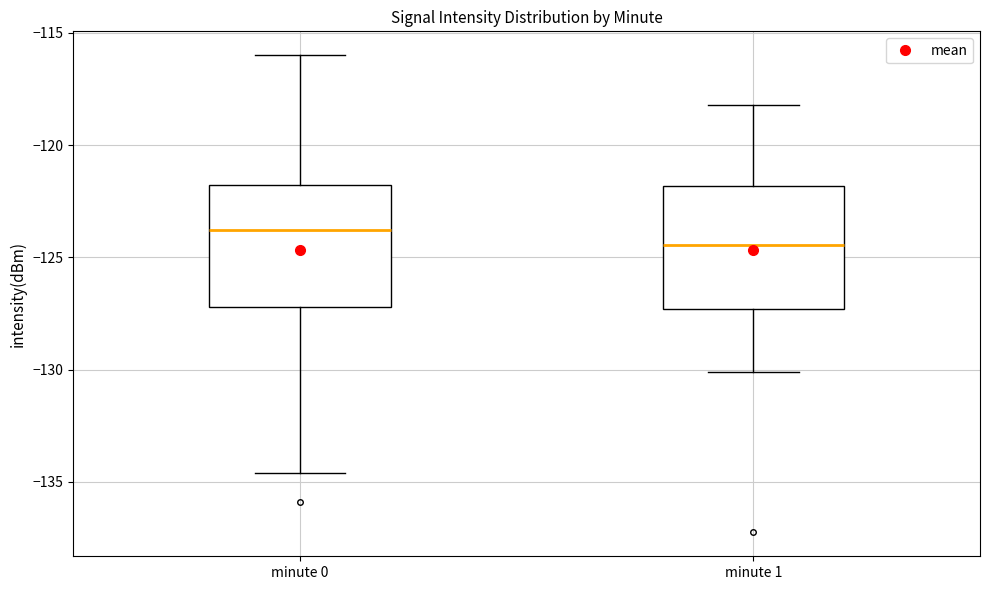

Which box has the highest median line?

minute 0